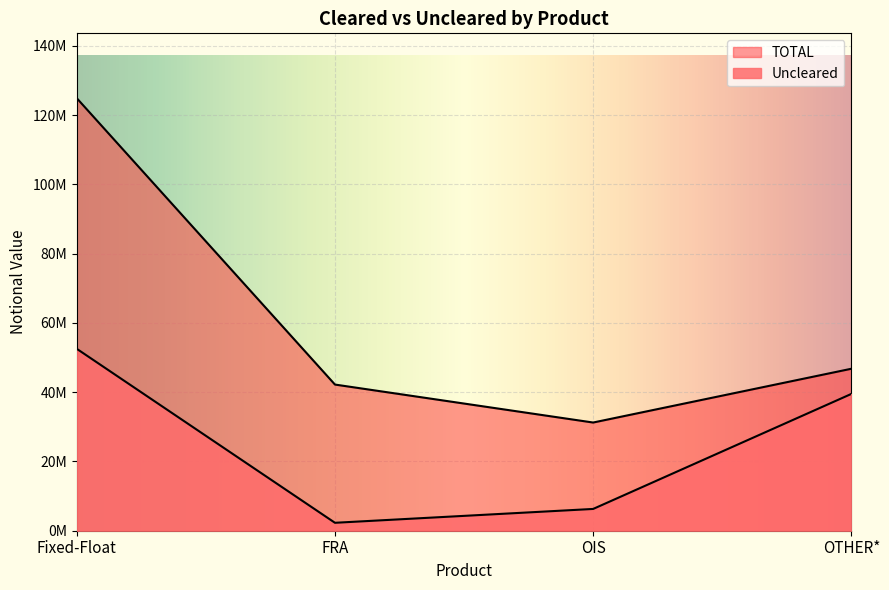

What is the approximate value of Uncleared at FRA, to the nearest 50?

2289650